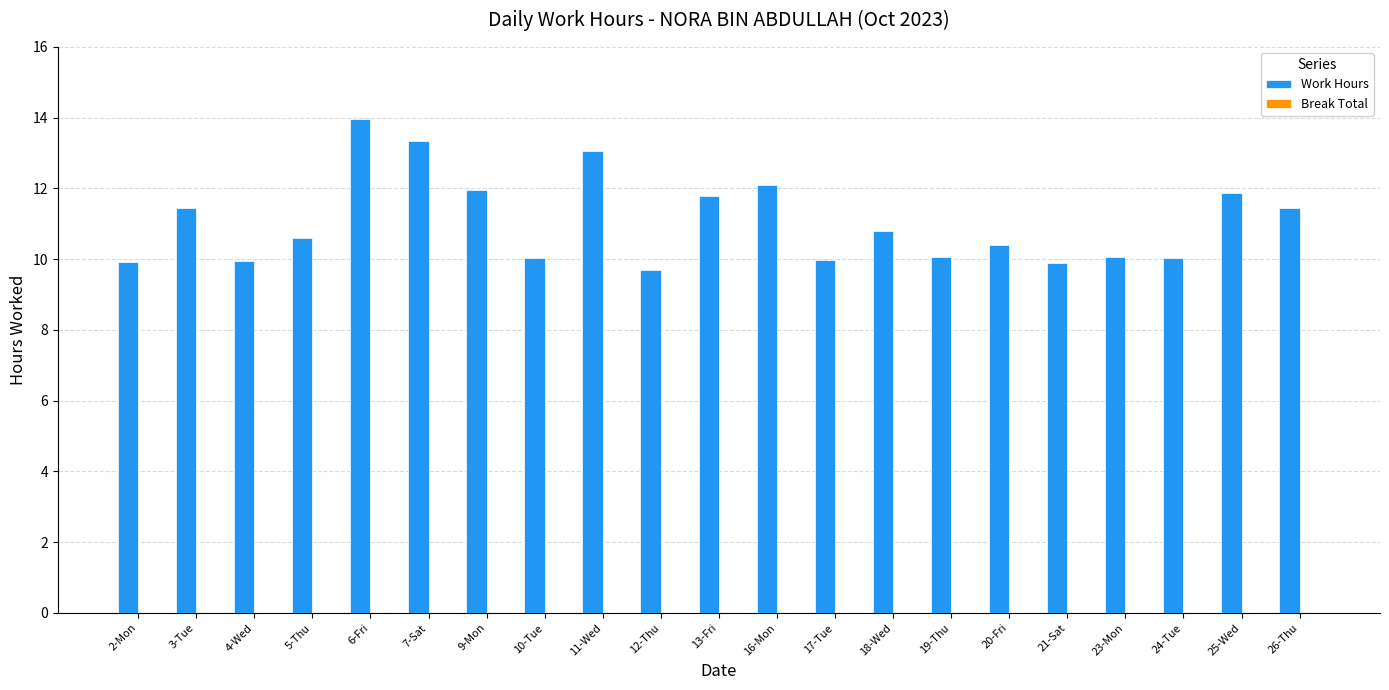

The value at 5-Thu is 10.6. True or false?

True